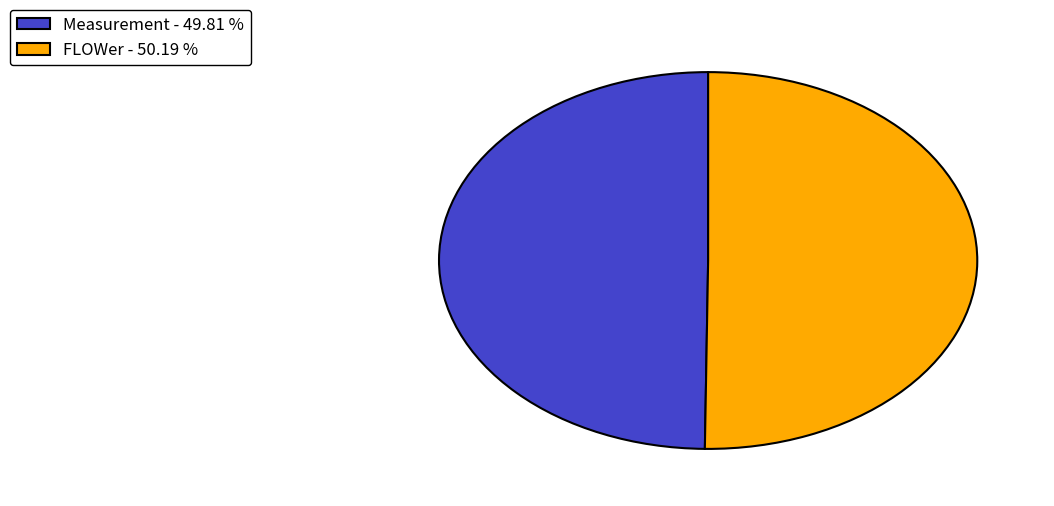

Count the number of slices in the pie.

2